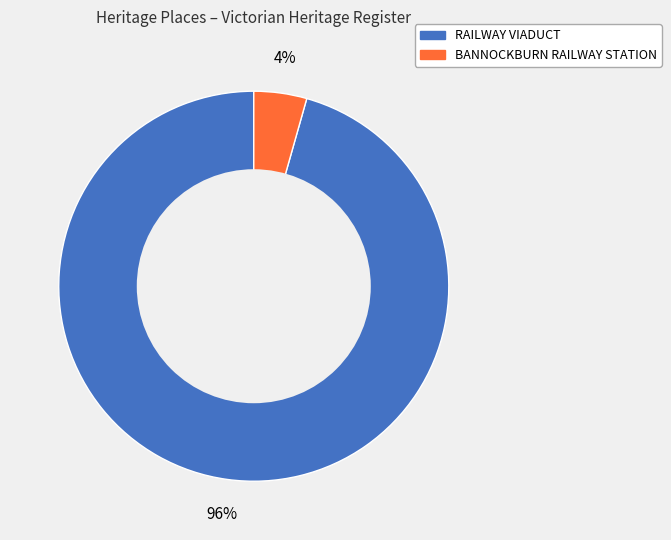

To the nearest percent, what is the average slice percentage?

50%